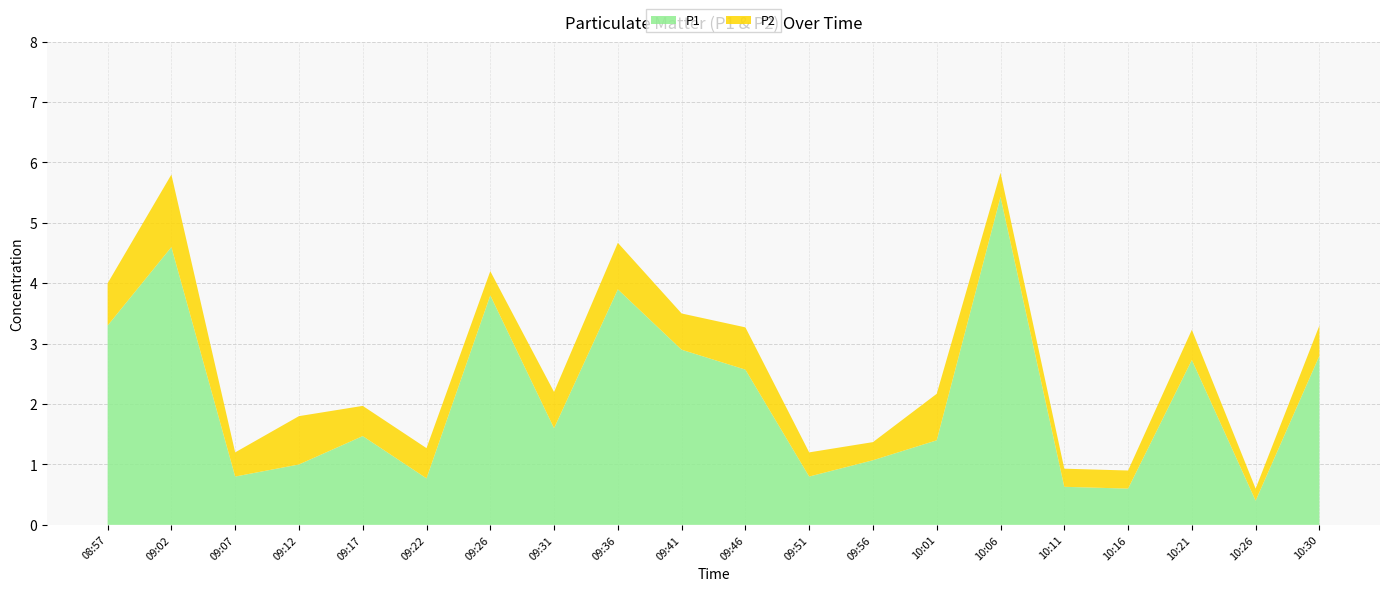

Reading right to left, extract all data points from this chart.

P1: 10:30=2.8	10:26=0.4	10:21=2.7	10:16=0.6	10:11=0.6	10:06=5.4	10:01=1.4	09:56=1.1	09:51=0.8	09:46=2.6	09:41=2.9	09:36=3.9	09:31=1.6	09:26=3.8	09:22=0.8	09:17=1.5	09:12=1.0	09:07=0.8	09:02=4.6	08:57=3.3
P2: 10:30=0.5	10:26=0.2	10:21=0.5	10:16=0.3	10:11=0.3	10:06=0.4	10:01=0.8	09:56=0.3	09:51=0.4	09:46=0.7	09:41=0.6	09:36=0.8	09:31=0.6	09:26=0.4	09:22=0.5	09:17=0.5	09:12=0.8	09:07=0.4	09:02=1.2	08:57=0.7